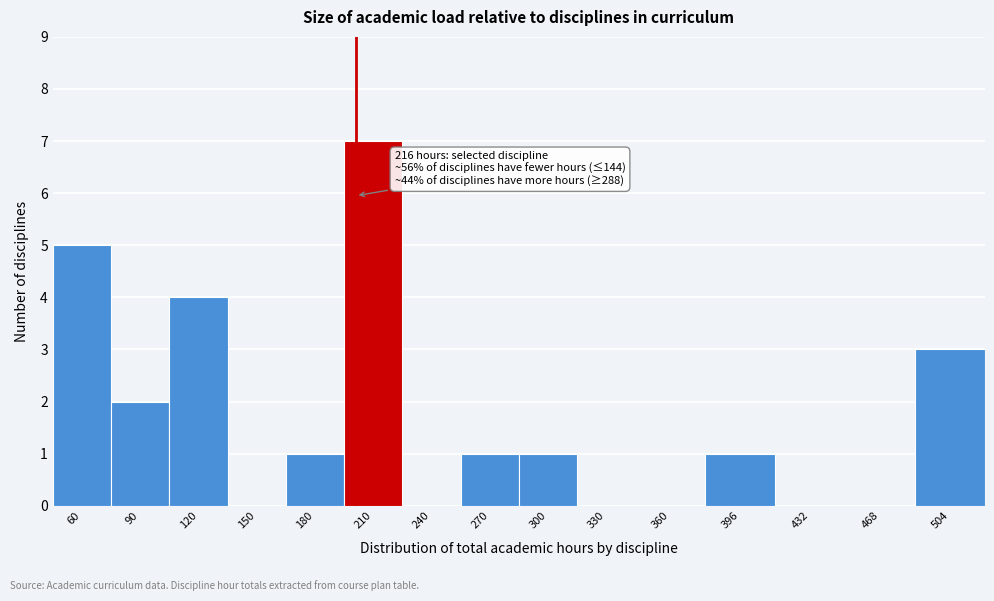

Reading left to right, what are all the values shown in this chart?

60=5	90=2	120=4	150=0	180=1	210=7	240=0	270=1	300=1	330=0	360=0	396=1	432=0	468=0	504=3